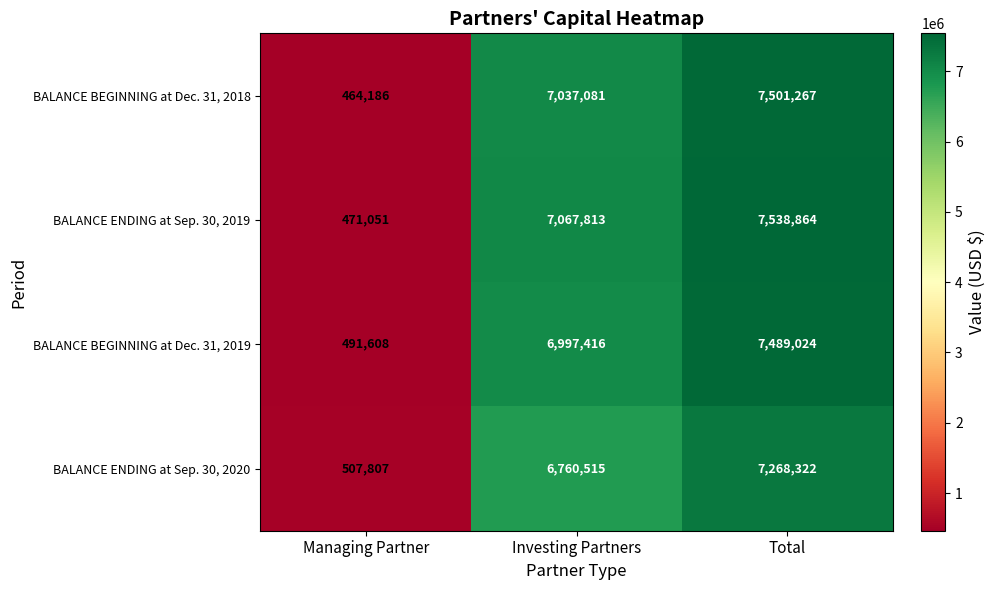

At which category is the sum across all series the highest?

Total